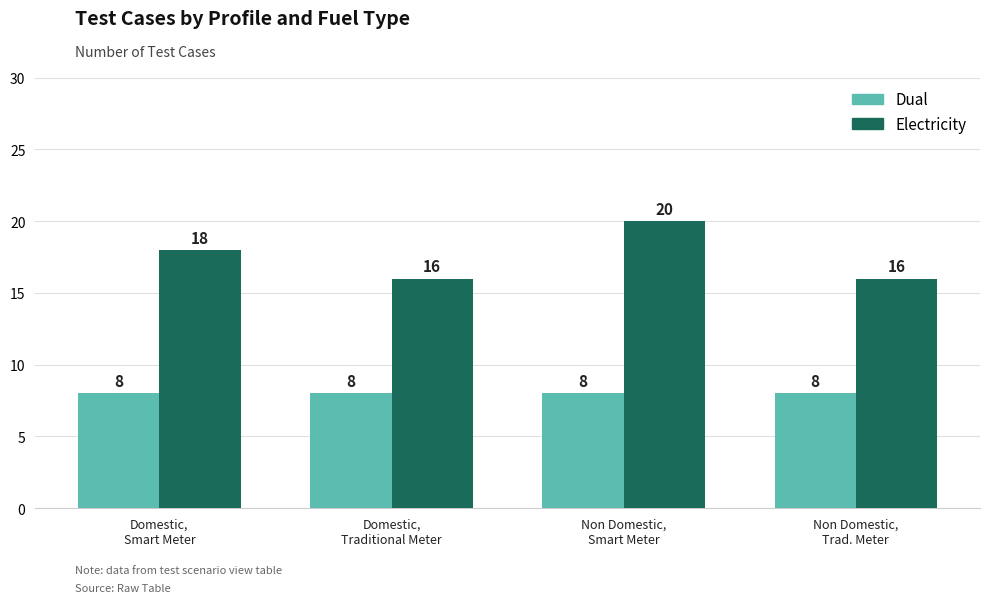

How many categories are shown in the chart?

4